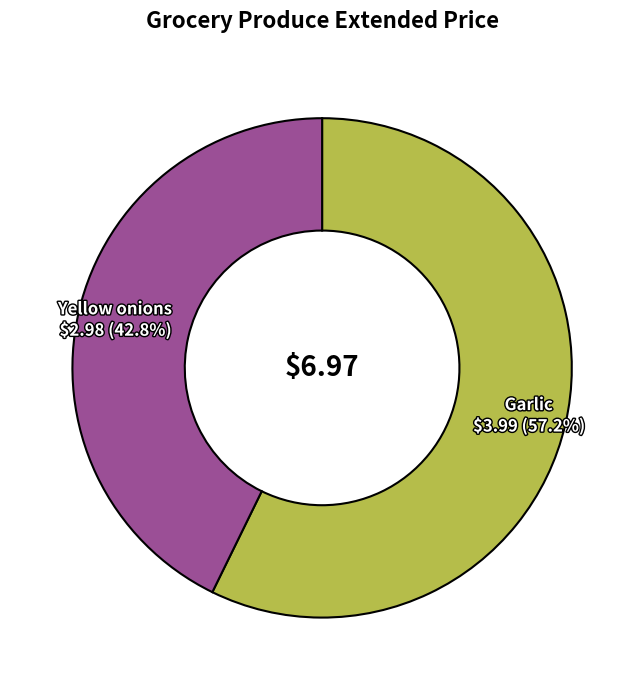

Does any single category account for the majority?

Yes